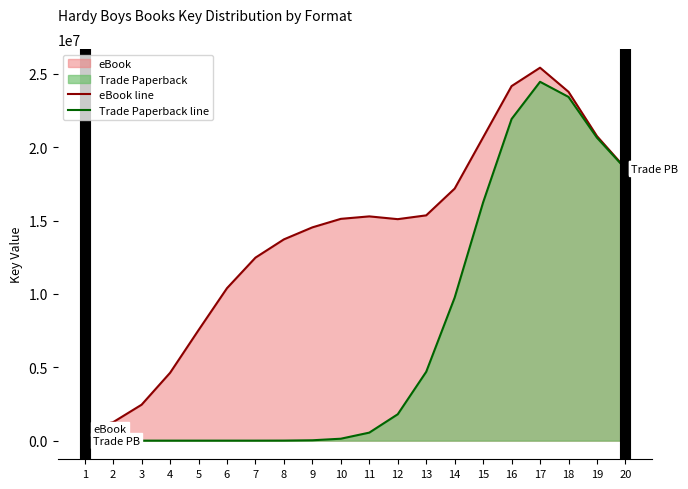

Reading left to right, transcribe all the data shown in this chart.

eBook line: 806686.8	1258782.4	2449138.7	4622354.1	7532668.8	10391631.5	12472894.6	13718737.2	14536514.2	15116893.7	15284952.1	15095662.7	15354812.8	17179468.2	20672230.2	24165469.2	25418802.6	23775401.8	20753046.4	18566341.2
Trade Paperback line: 0.0	0.0	0.0	0.0	0.0	0.0	0.0	3261.0	24542.4	130915.2	545769.3	1797682.5	4692136.7	9750355.0	16241226.5	21922223.1	24458158.4	23427889.1	20646371.8	18533846.0